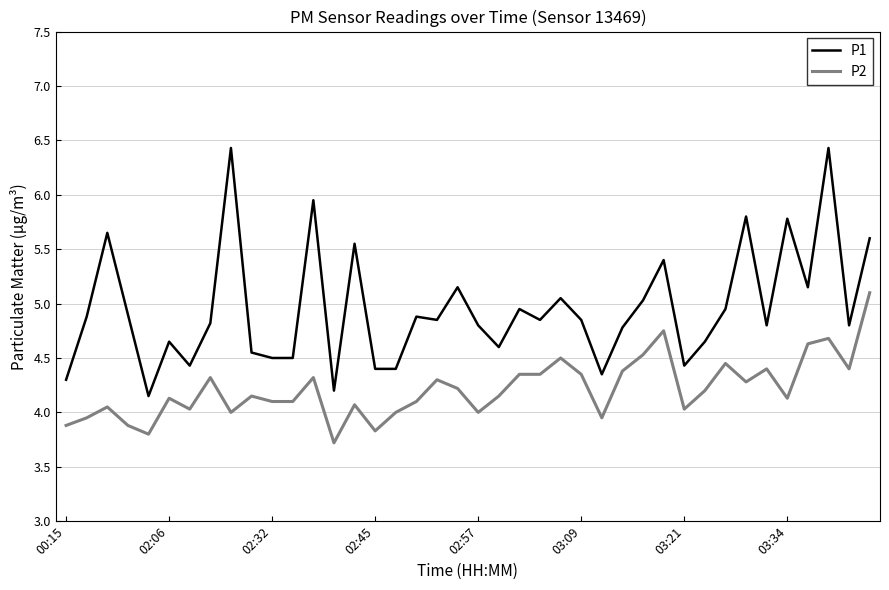

What is the maximum value shown in the chart?

6.4